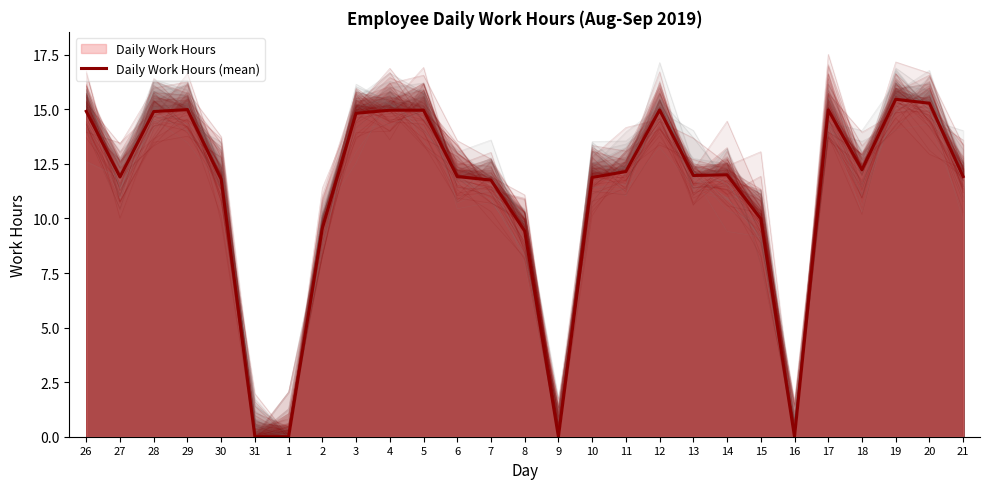

How many series are shown in this chart?

1